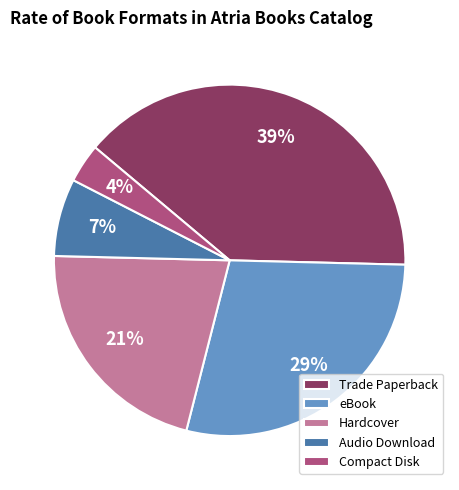

Rank the categories by value from highest to lowest.

Trade Paperback, eBook, Hardcover, Audio Download, Compact Disk